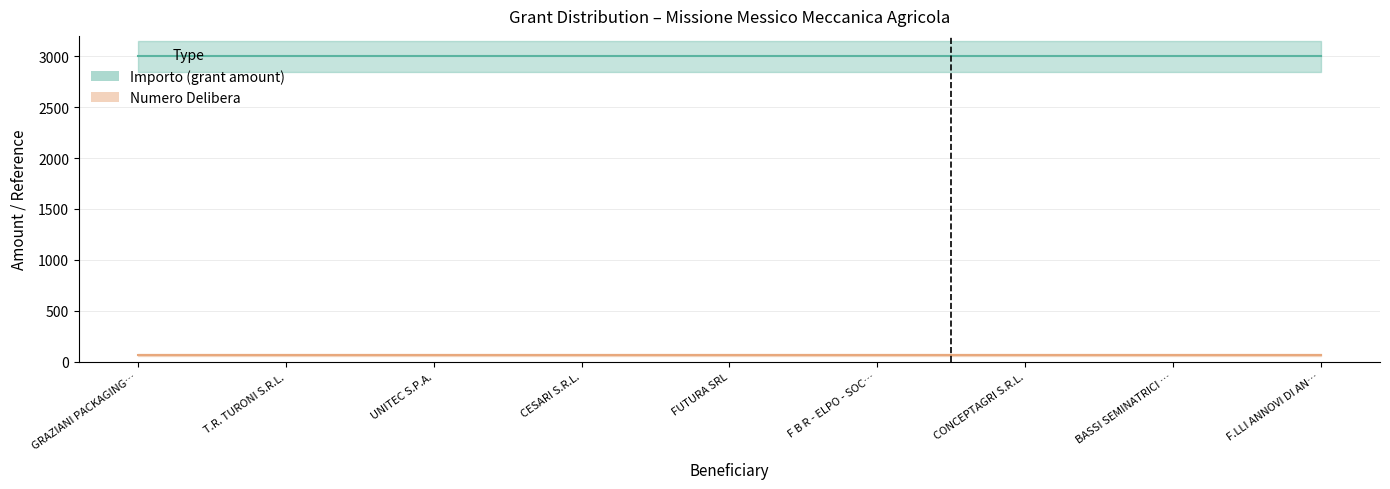

What is the minimum value shown in the chart?

64